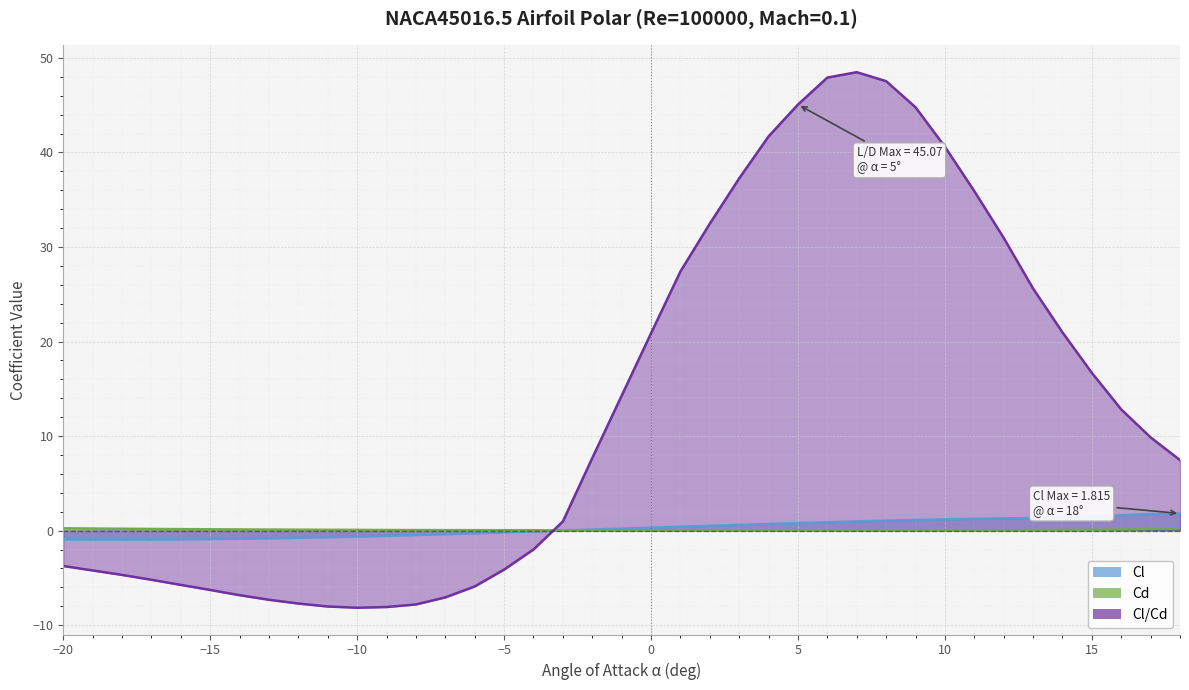

What is the sum of the Cl/Cd values at -16 and 6?

42.2